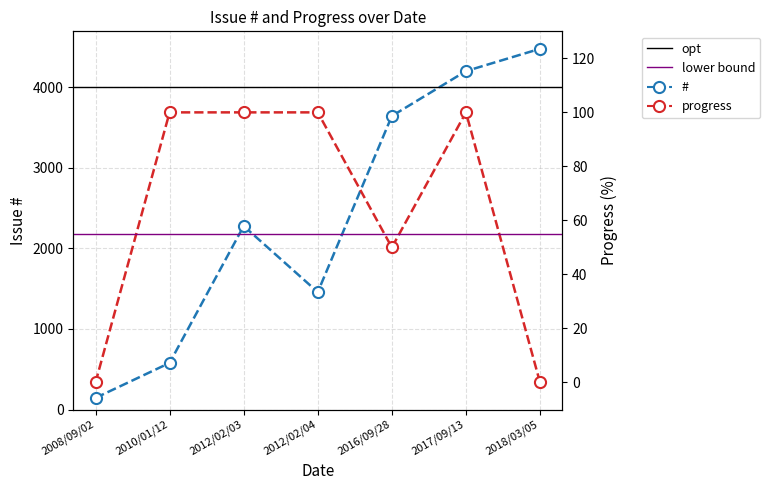

True or false: # and progress cross at least once.

False